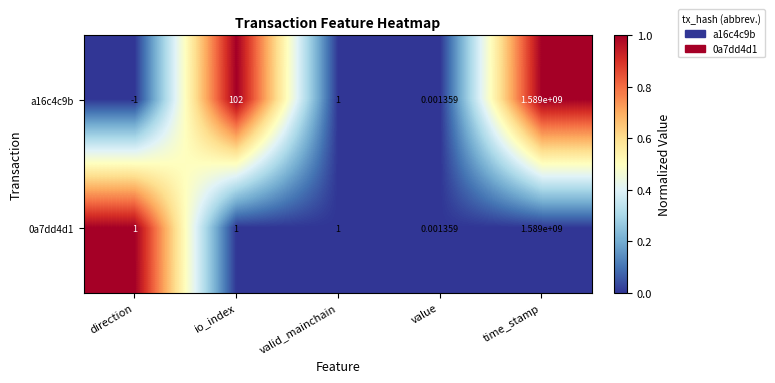

List the labels in order of a16c4c9b value, largest first.

time_stamp, io_index, valid_mainchain, value, direction